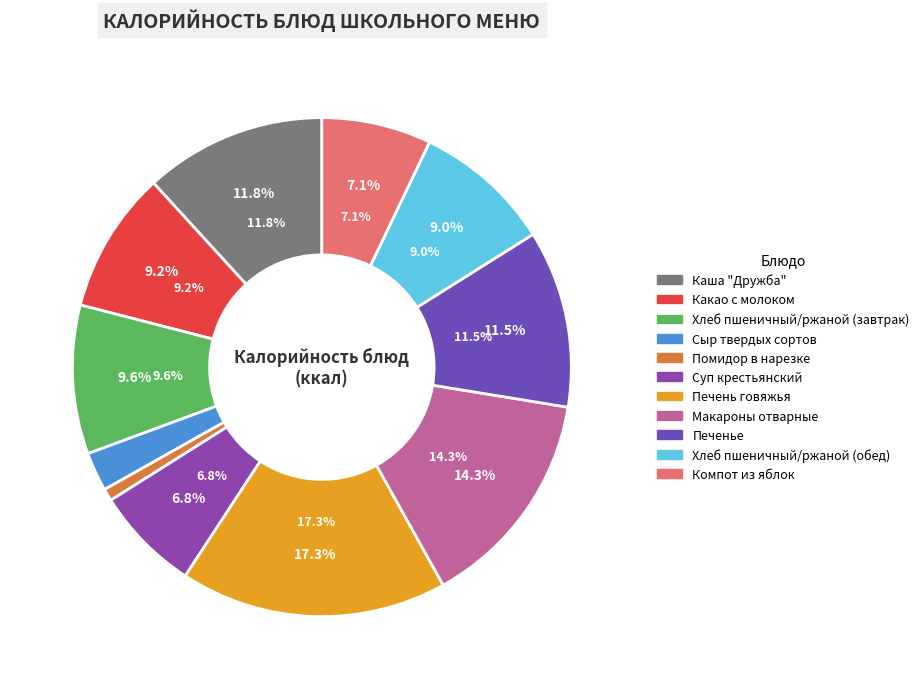

Which category has the biggest portion of the pie?

Печень говяжья